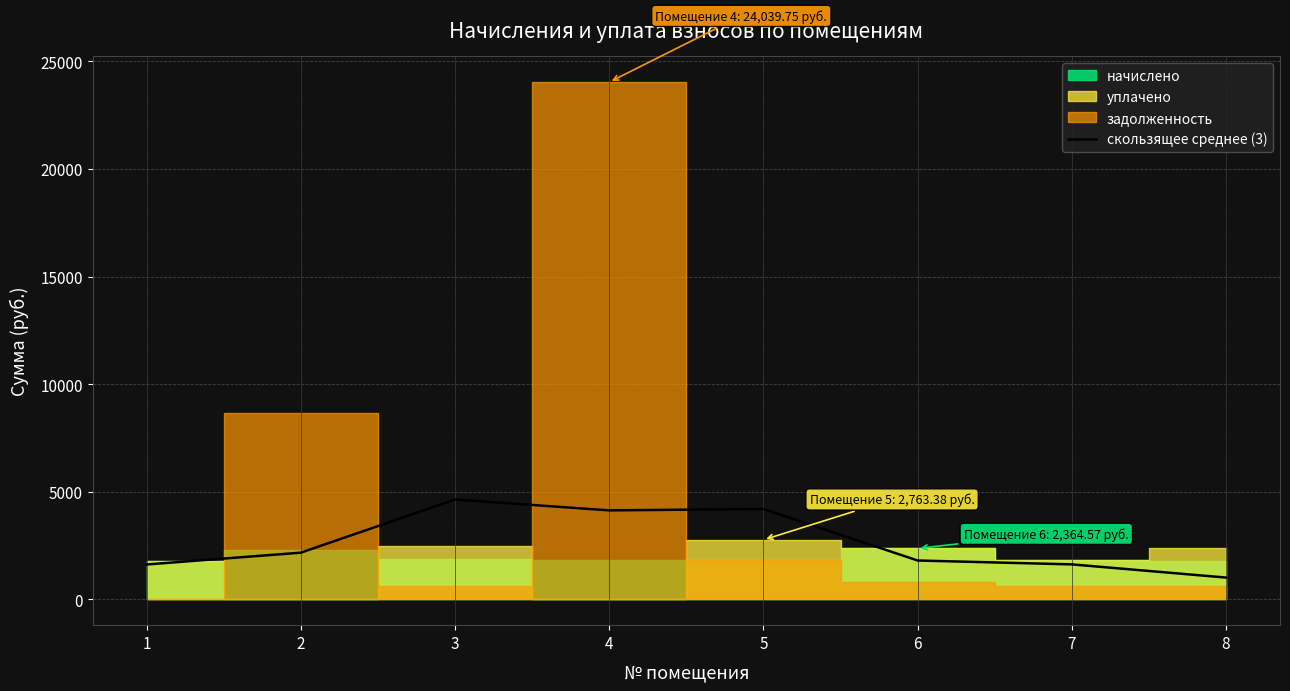

List the labels in order of value, largest first.

3, 5, 4, 2, 6, 7, 1, 8